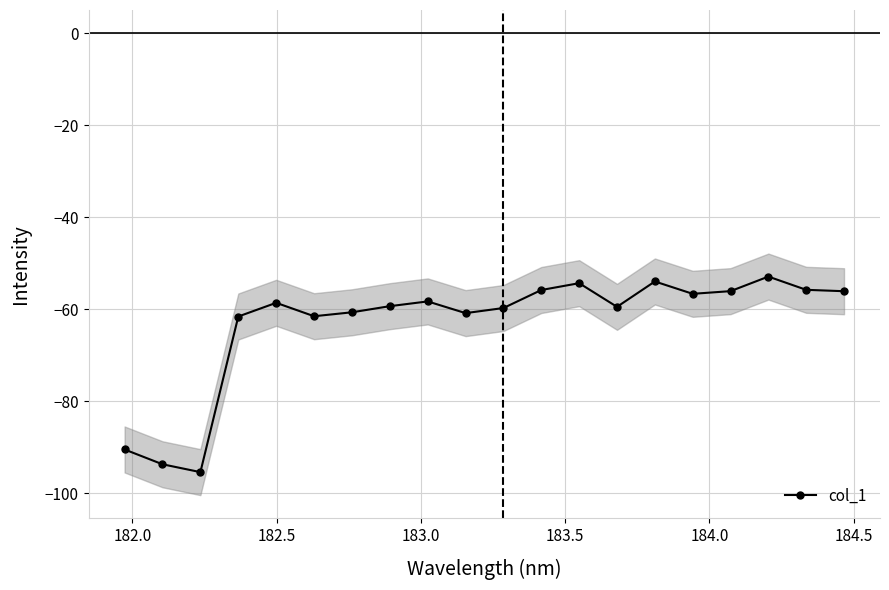

What is the value of the col_1 point at the 6th from the left?

-61.5